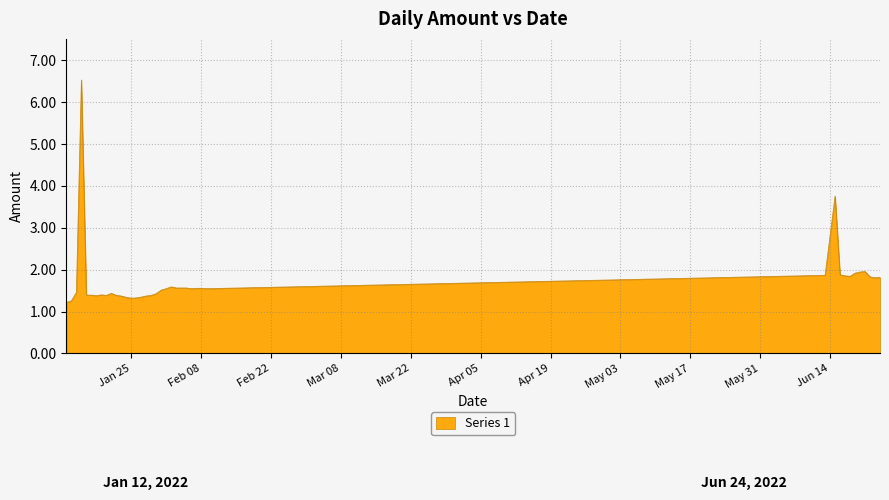

What is the minimum value shown in the chart?

1.2